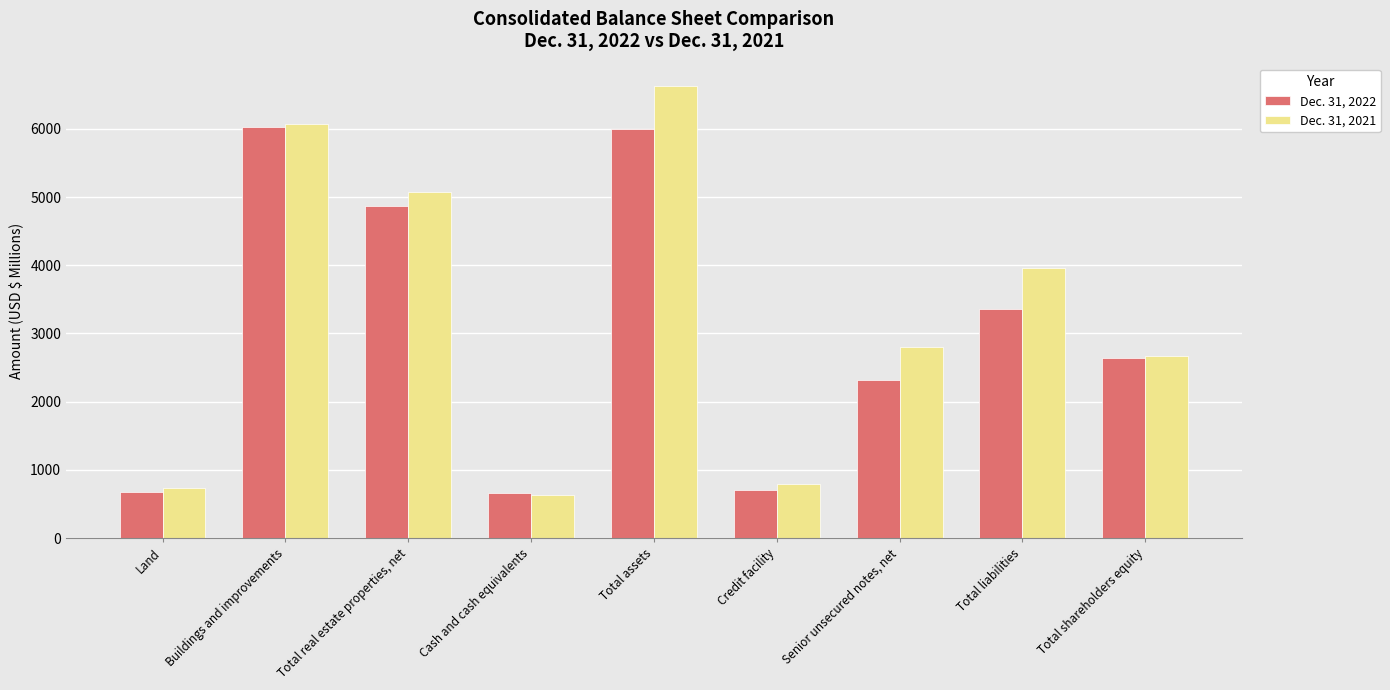

What is the label of the 4th bar from the left?

Cash and cash equivalents